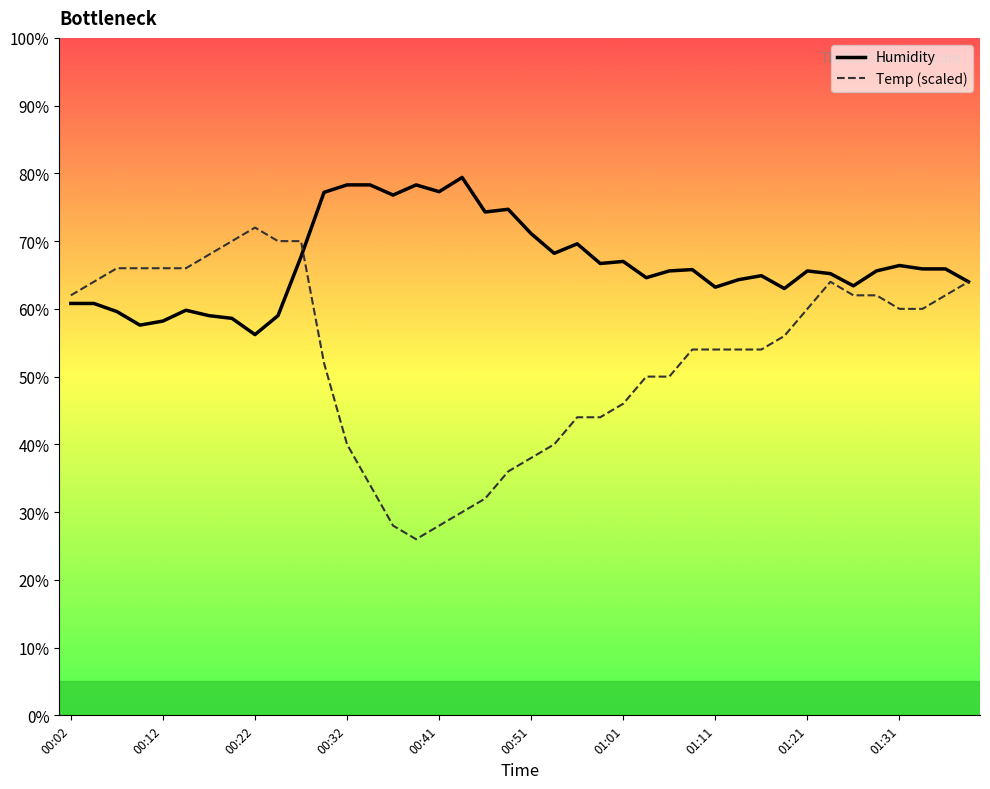

Which series has the largest total across all categories?

Humidity